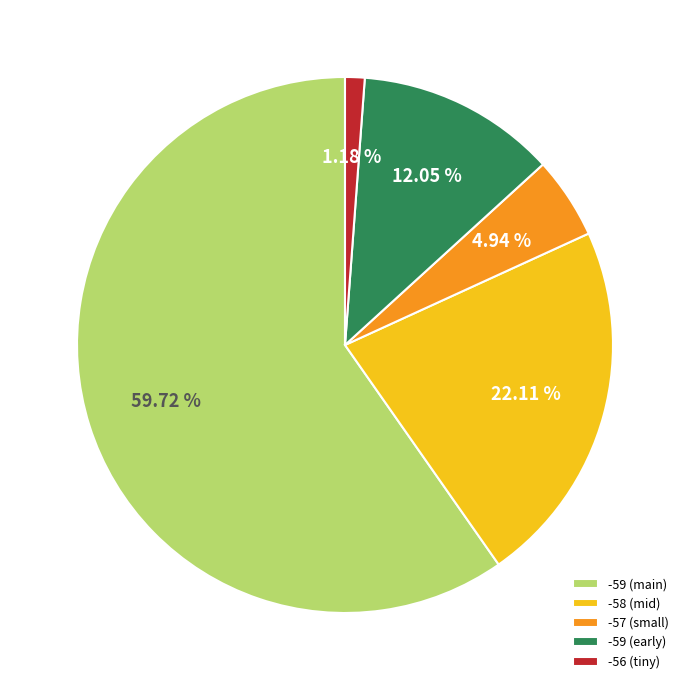

Which slice represents more than half of the pie?

-59 (main)